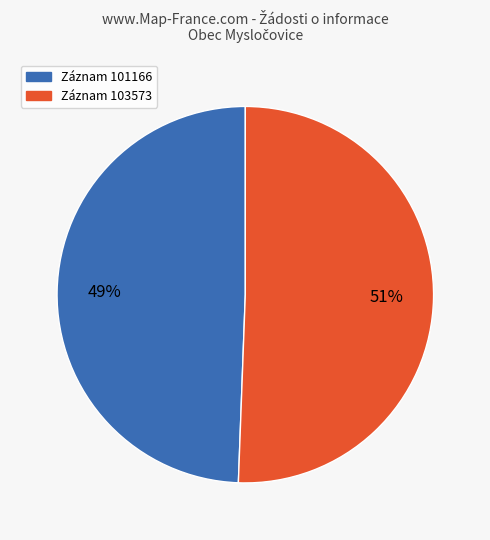

To the nearest percent, what is the average slice percentage?

50%